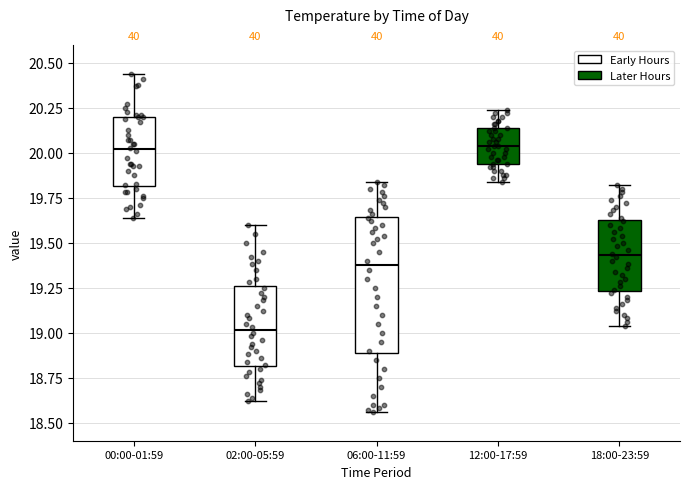

Which box's median line is the lowest?

02:00-05:59